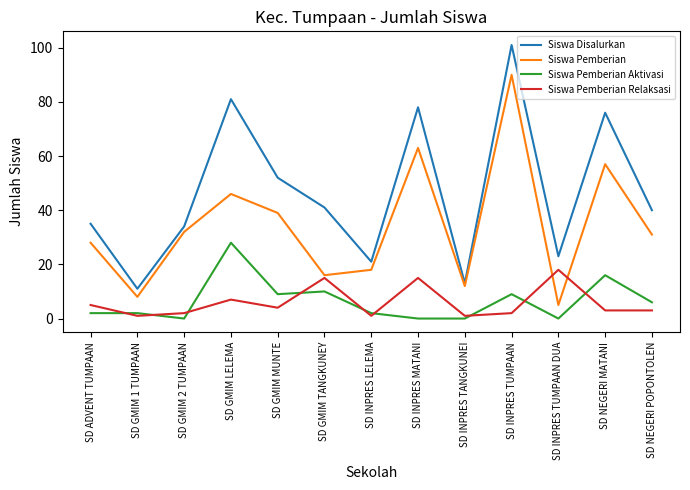

What position from the left is SD INPRES MATANI?

8